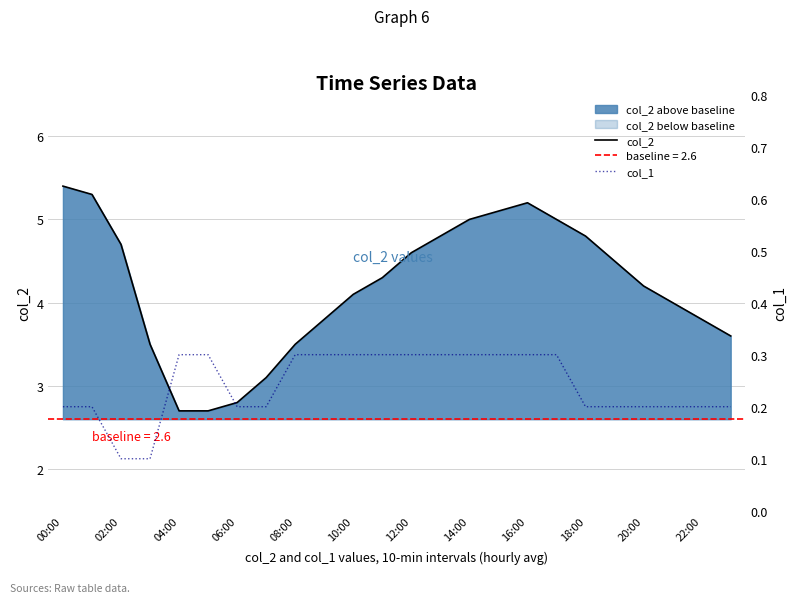

True or false: col_1 and col_2 cross at least once.

False